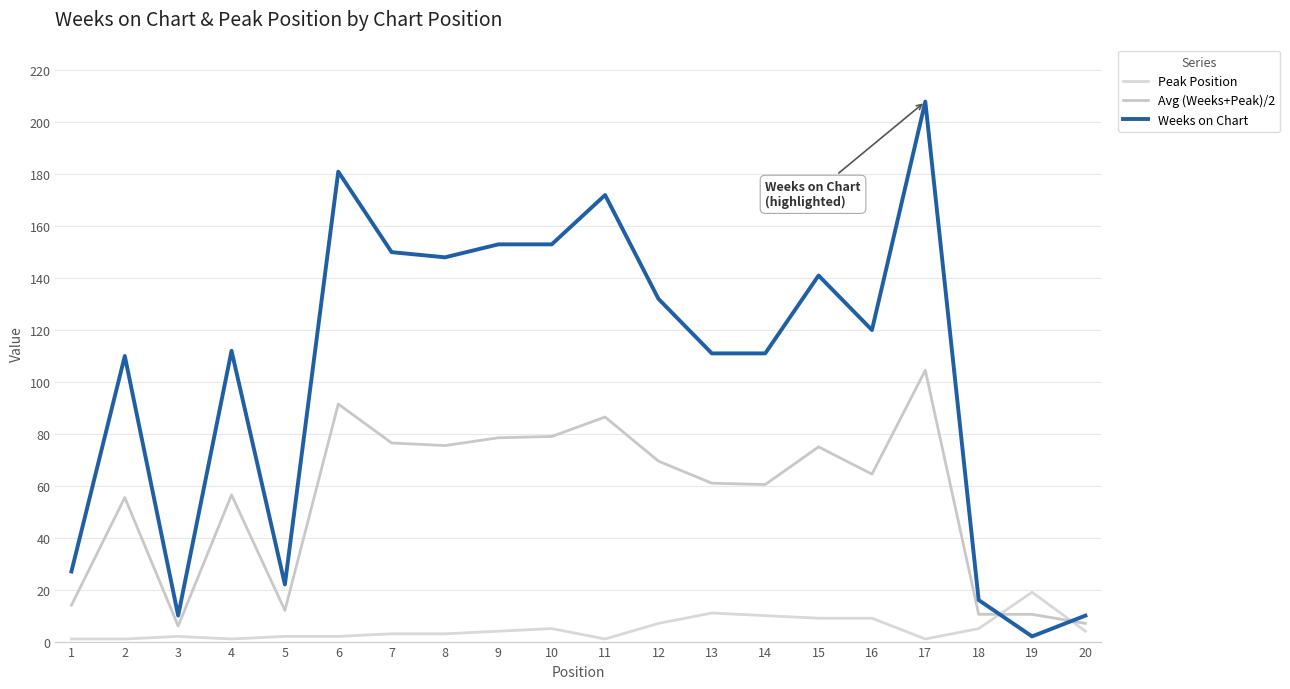

Is the value of Weeks on Chart at 13 greater than the value of Avg (Weeks+Peak)/2 at 7?

Yes